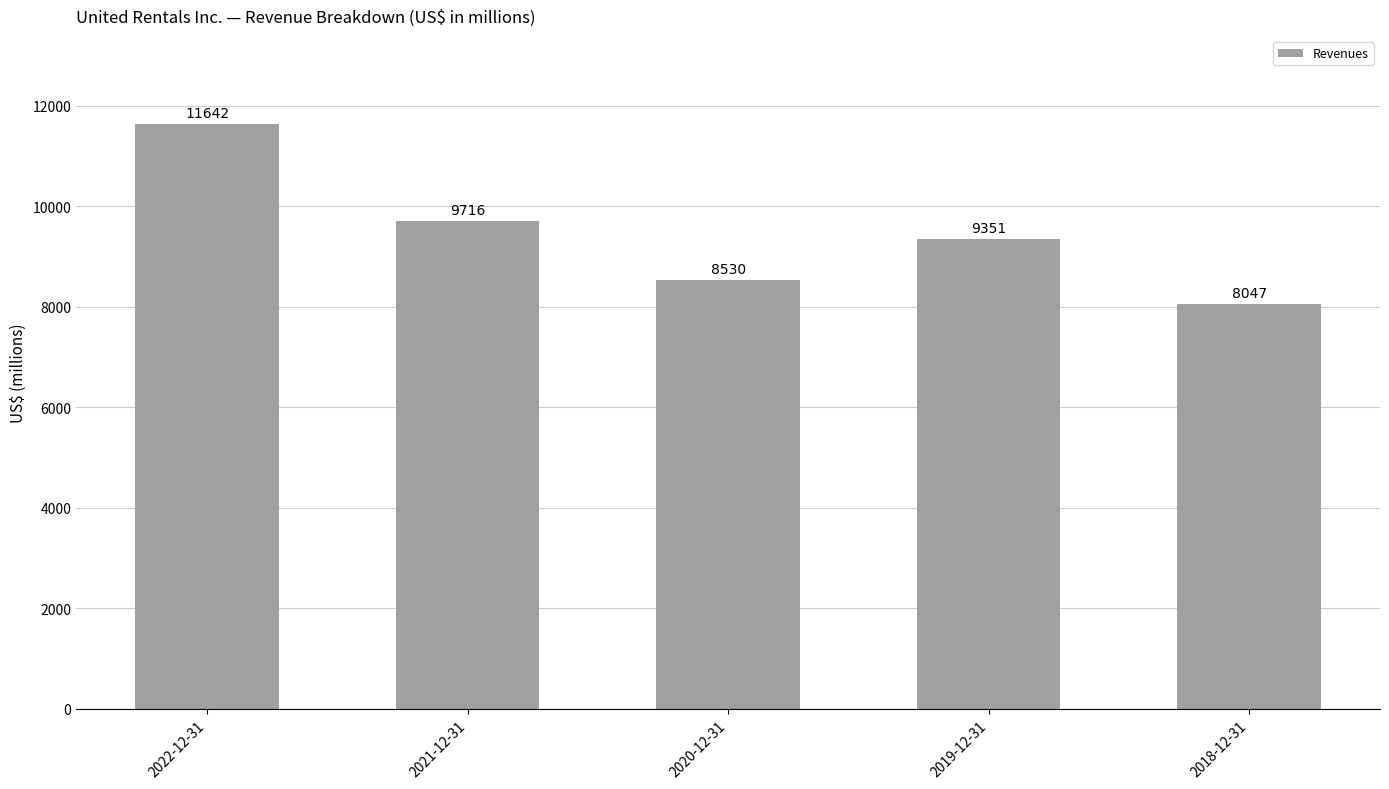

What value does the data have at 2020-12-31?

8530